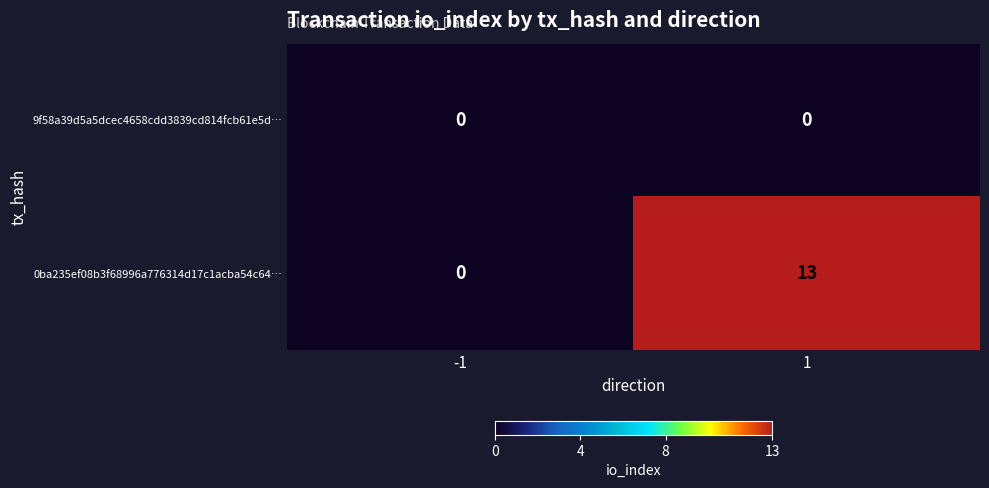

At how many categories does at least one series exceed 10?

1